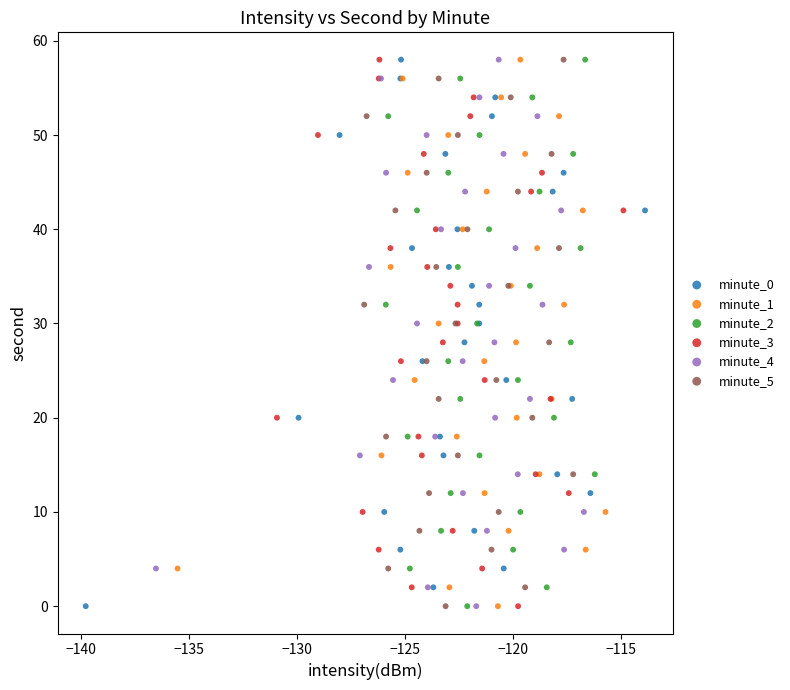

What are all the series names shown in the legend?

minute_0, minute_1, minute_2, minute_3, minute_4, minute_5